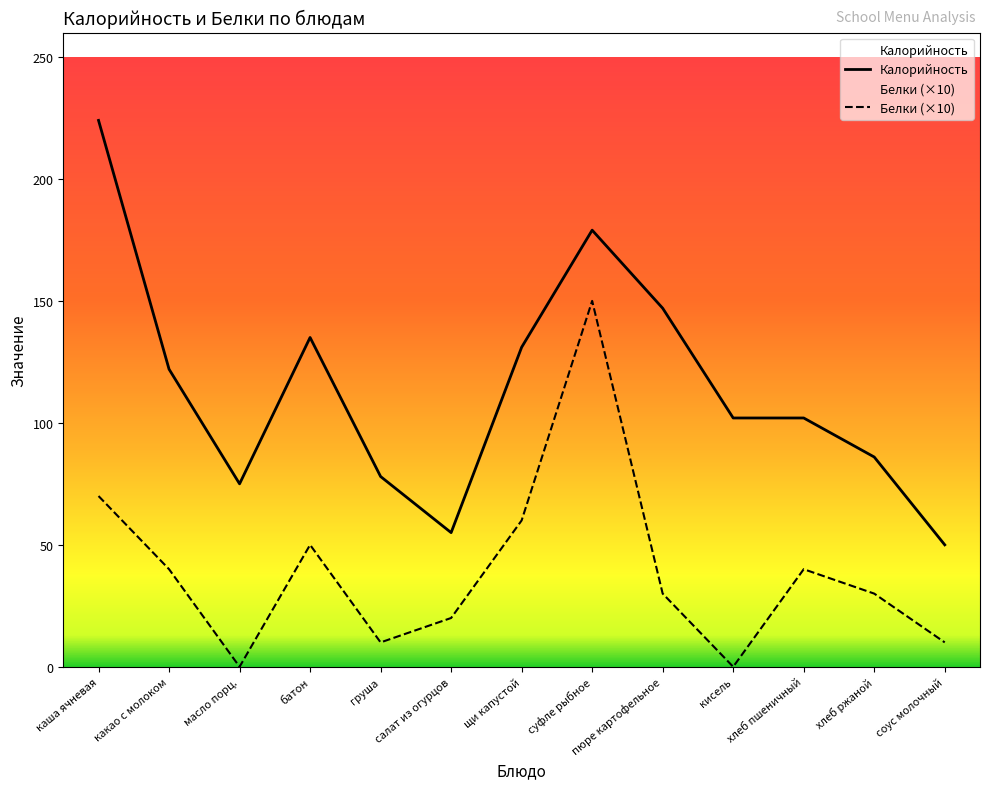

List the labels in order of Белки (×10) value, smallest first.

масло порц., кисель, груша, соус молочный, салат из огурцов, пюре картофельное, хлеб ржаной, какао с молоком, хлеб пшеничный, батон, щи капустой, каша ячневая, суфле рыбное